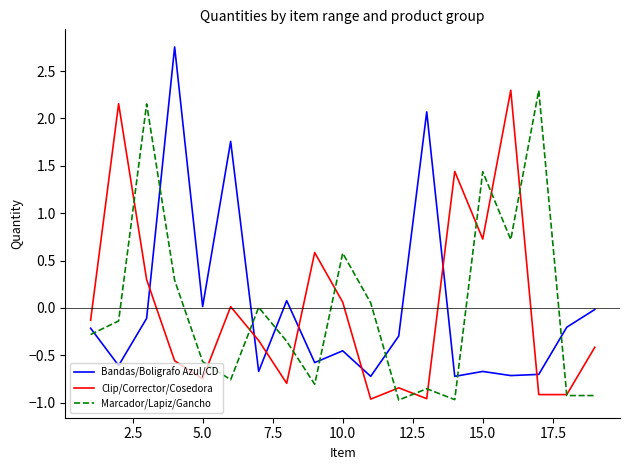

Which series has the widest spread of values?

Bandas/Boligrafo Azul/CD